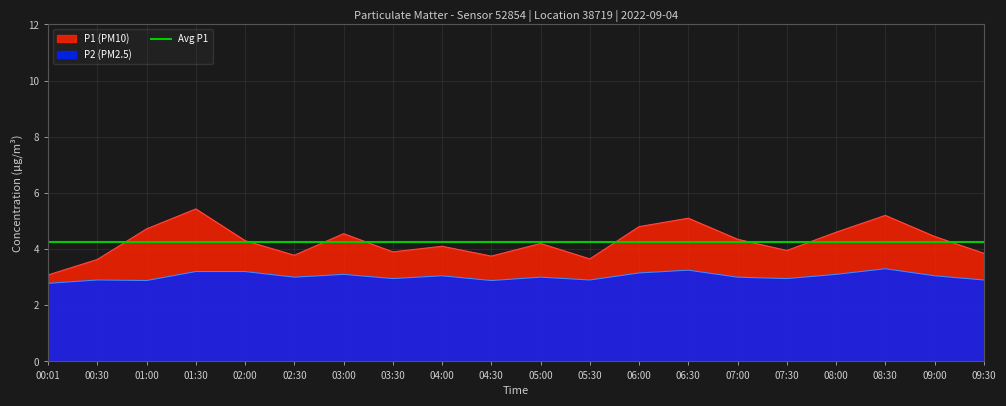

True or false: P2 and P1 cross at least once.

False